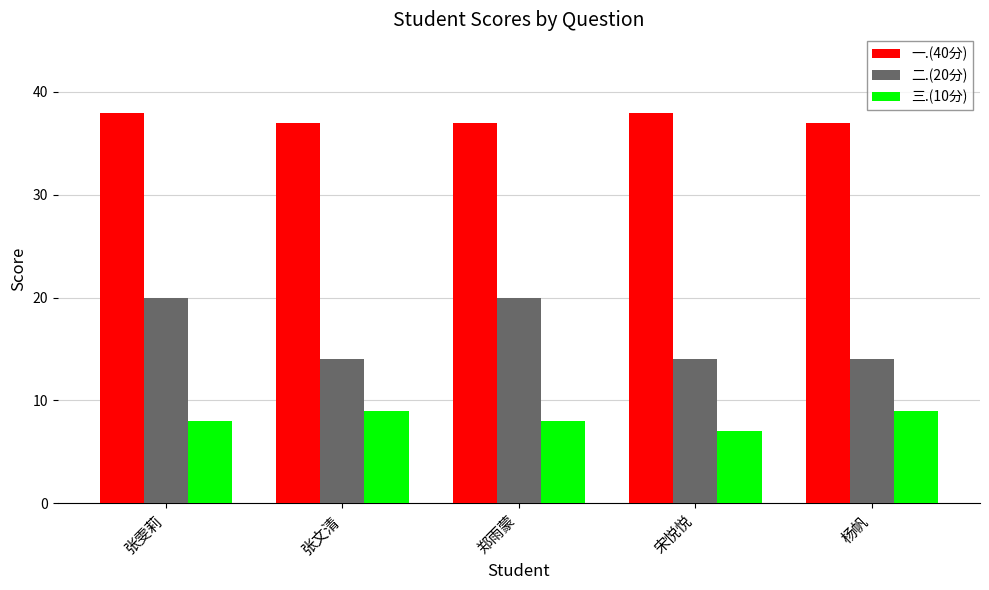

Is the value of 一.(40分) at 宋悦悦 greater than the value of 三.(10分) at 张文清?

Yes